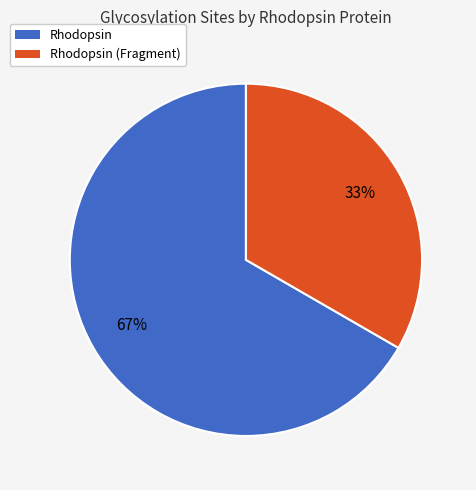

Between Rhodopsin (Fragment) and Rhodopsin, which is larger?

Rhodopsin